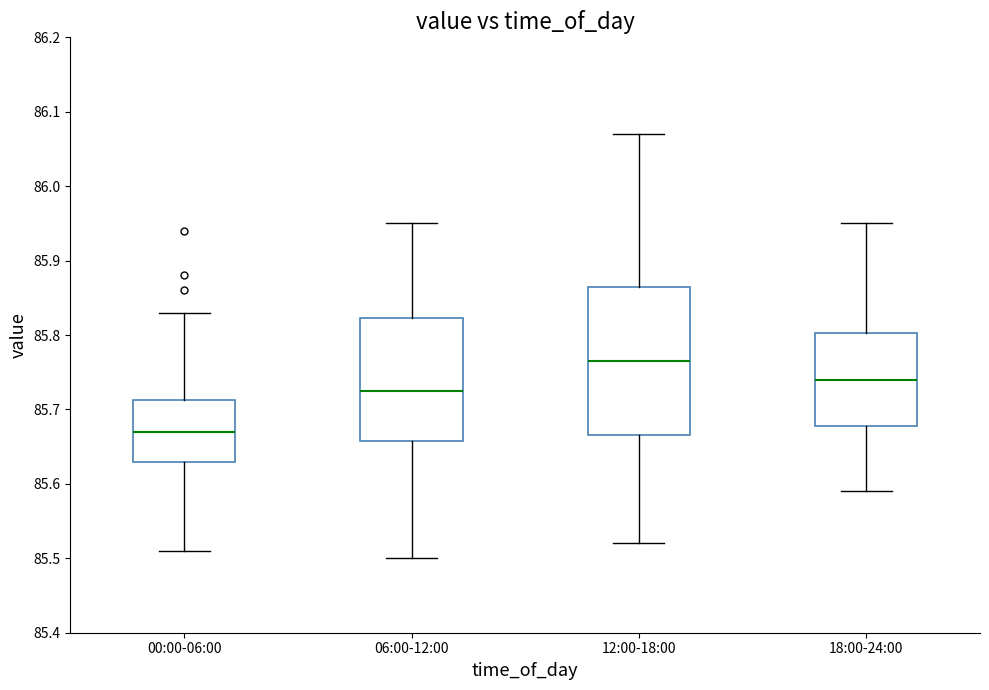

Reading left to right, transcribe this box plot: for each box, give where its median line is, the range the box spans, and where its two whiskers end, as read against the y-axis. The values are not printed on the chart, so give them approximately, as read against the axis.

00:00-06:00: median 85.67, box 85.63 to 85.71, whiskers 85.51 to 85.83
06:00-12:00: median 85.73, box 85.66 to 85.82, whiskers 85.50 to 85.95
12:00-18:00: median 85.77, box 85.67 to 85.87, whiskers 85.52 to 86.07
18:00-24:00: median 85.74, box 85.68 to 85.80, whiskers 85.59 to 85.95